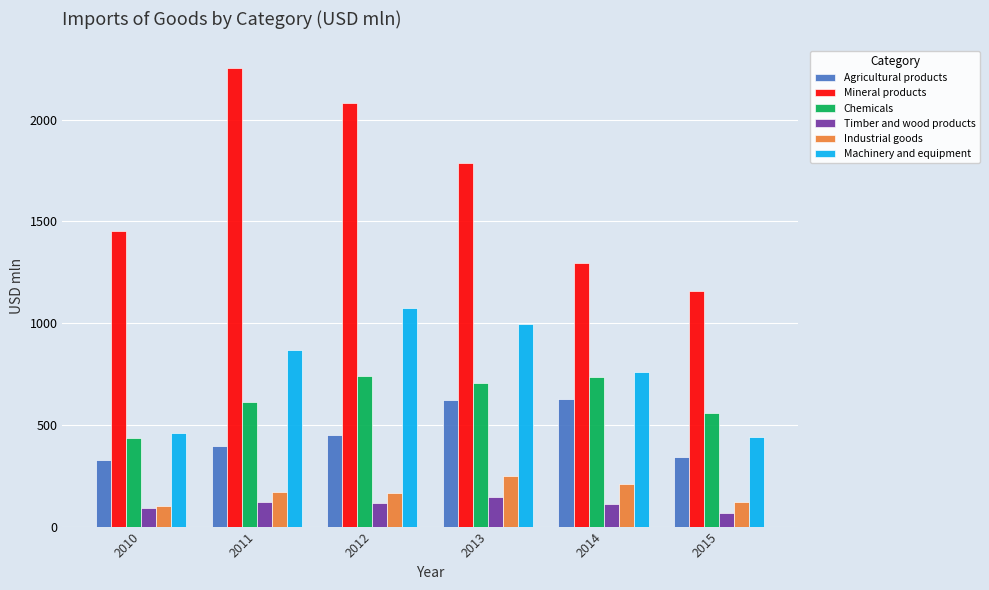

What is the difference between the maximum and minimum values in the Machinery and equipment series?

637